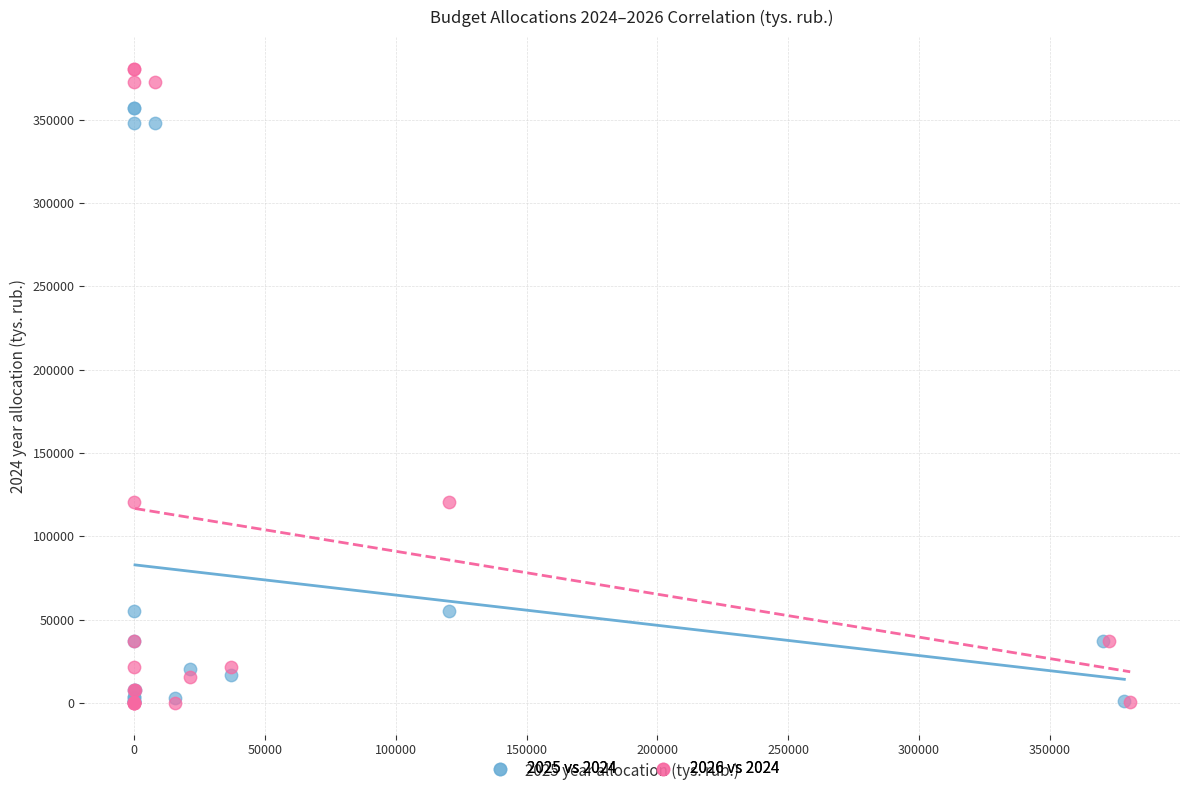

Which series reaches the maximum Y coordinate?

2026 vs 2024